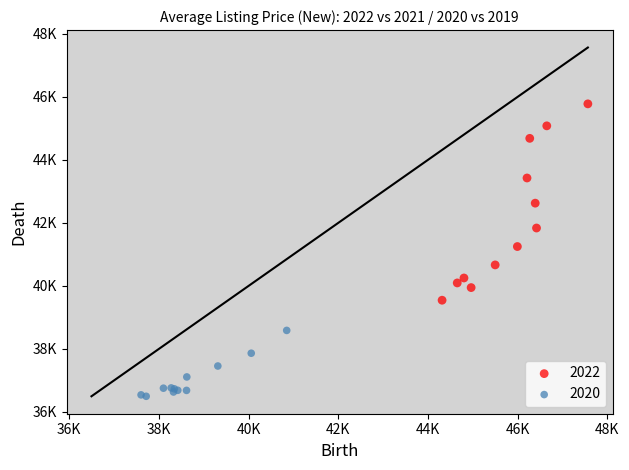

What are all the series names shown in the legend?

2022, 2020